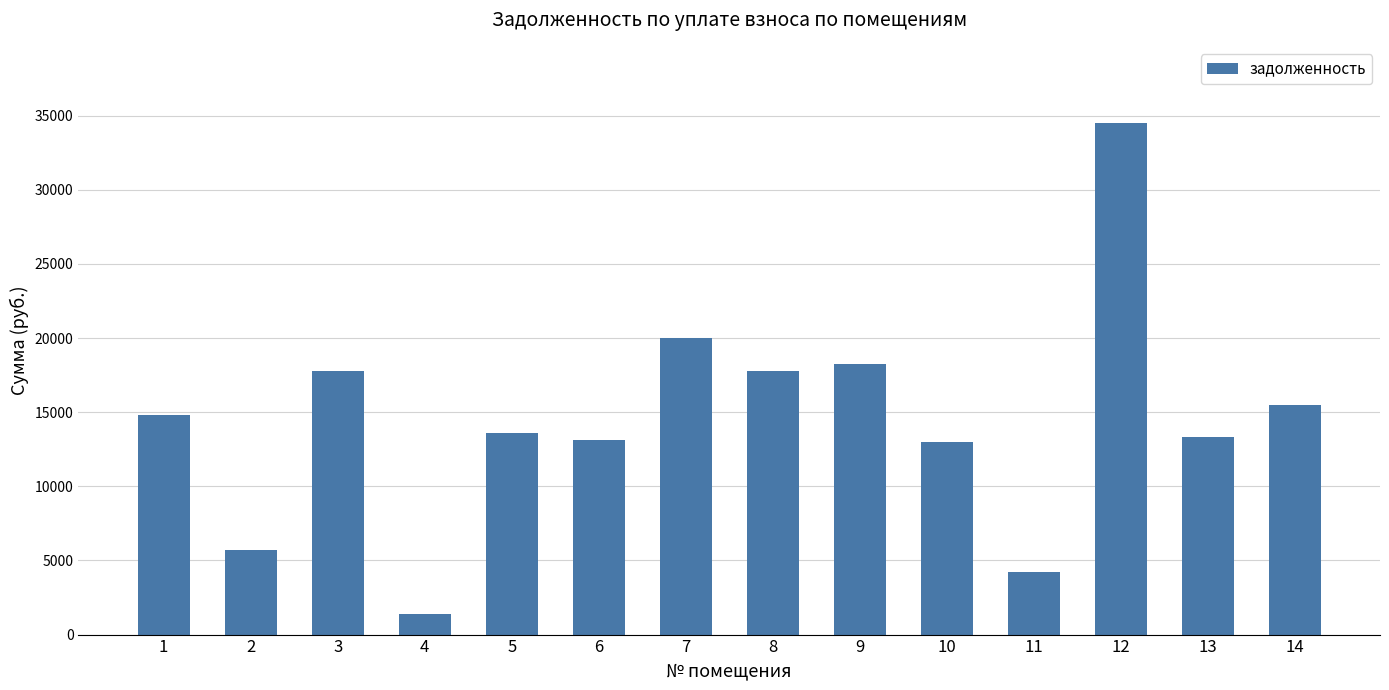

What is the sum of the values at 12 and 9?

52700.8